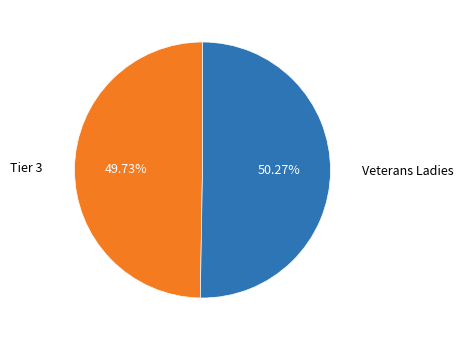

Is there any slice that represents more than half of the pie?

Yes